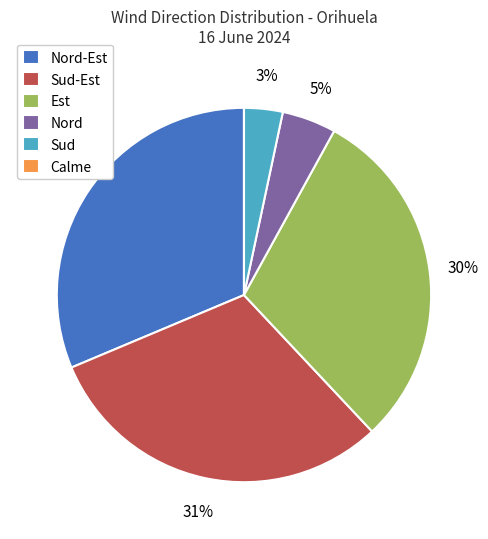

To the nearest percent, what is the difference between the largest and smallest slice percentages?

31%